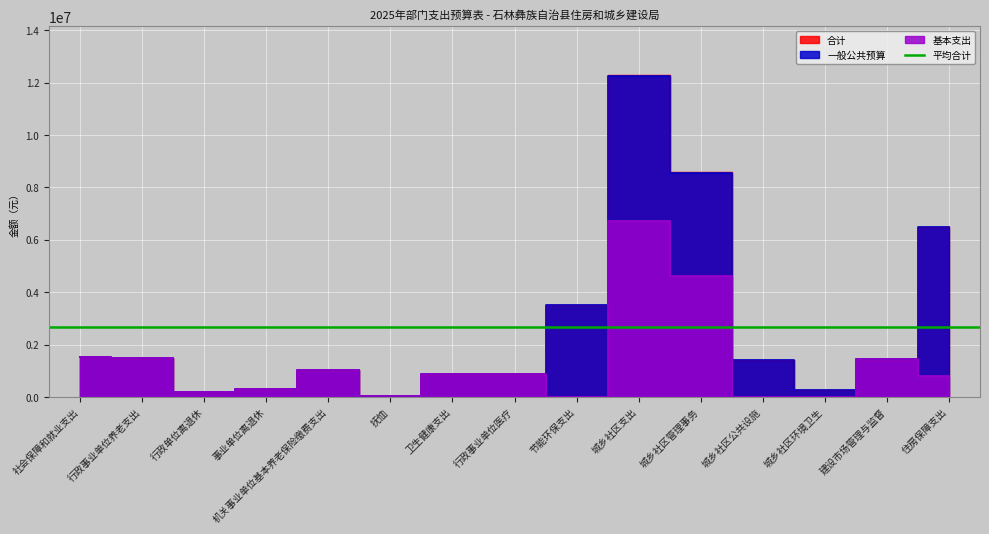

Which label corresponds to the largest value in the chart?

城乡社区支出